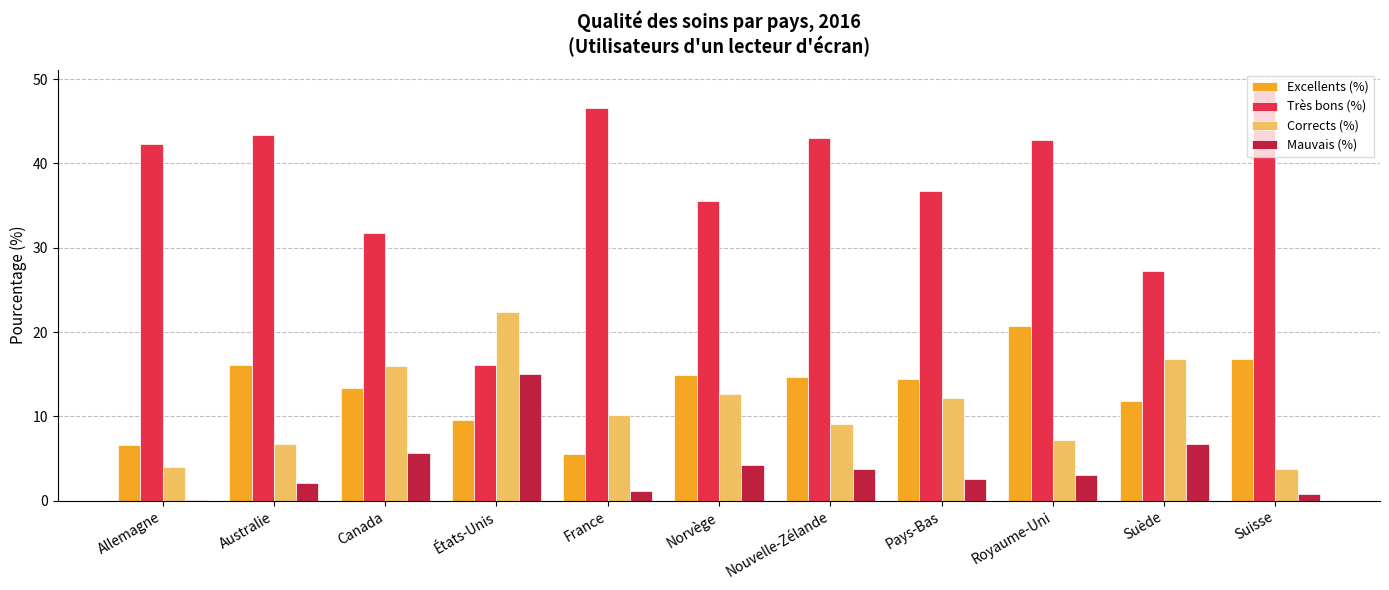

Which label corresponds to the largest value in the chart?

Suisse